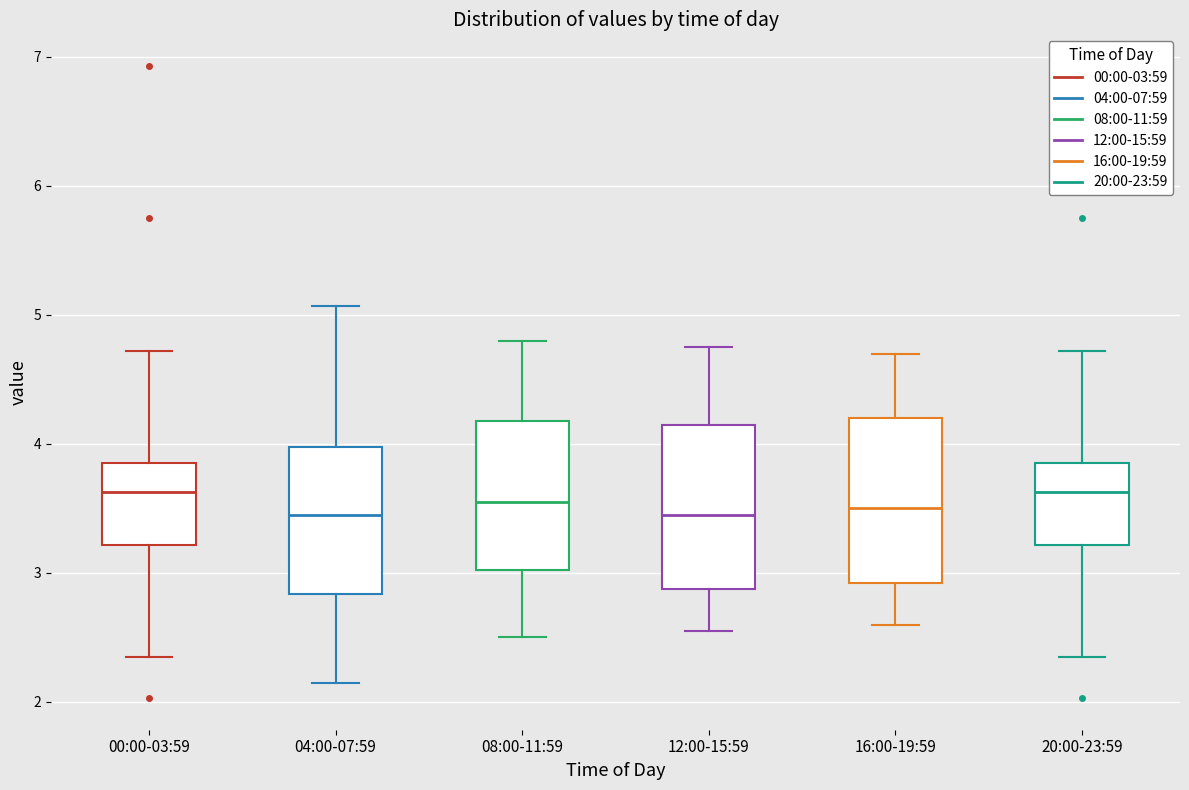

Where is the upper edge of the box for 00:00-03:59 on the y-axis? The values are not printed on the chart, so give them approximately, as read against the axis.

3.9